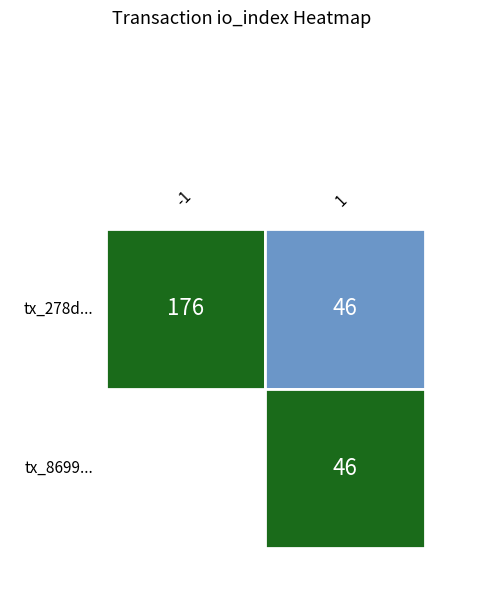

Which series changed the most between direction and io_index?

tx_278d